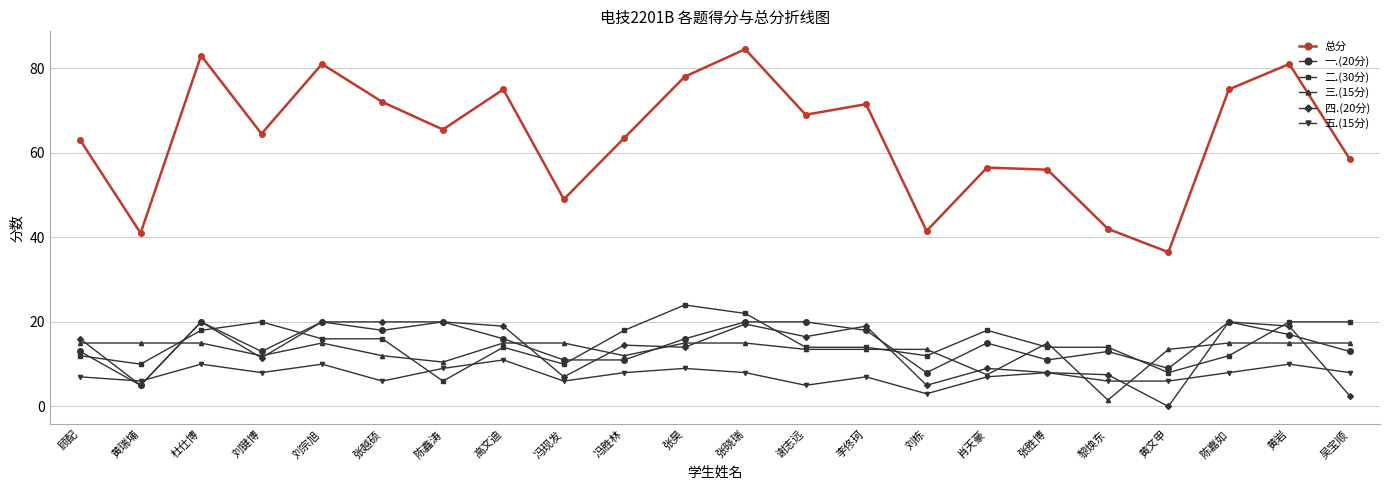

True or false: 五.(15分) has a value of 18.3 at 高文迪.

False